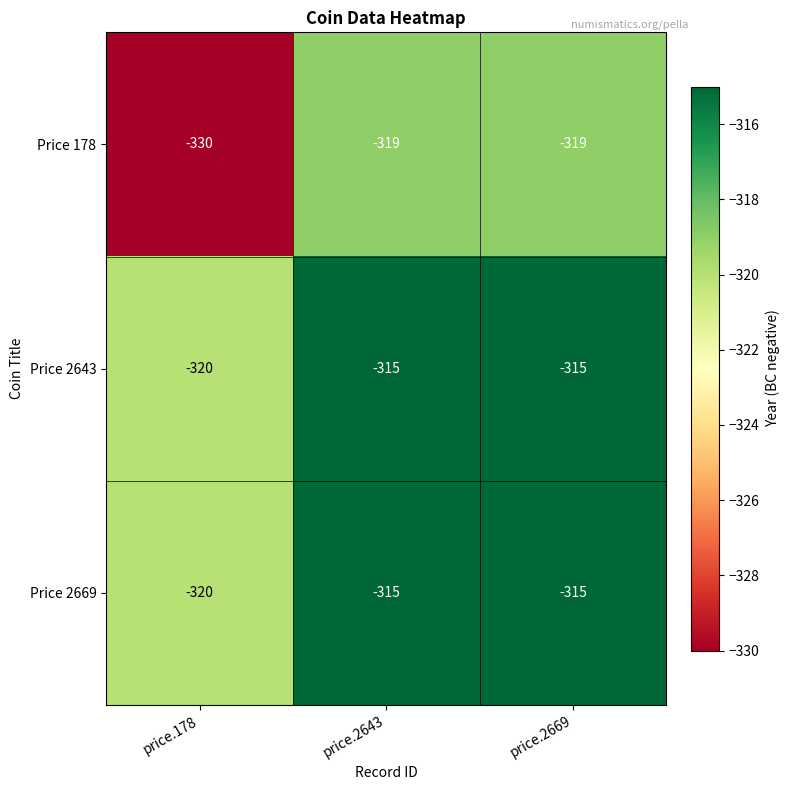

Is the value of Price 178 at price.2643 greater than the value of Price 2669 at price.178?

Yes